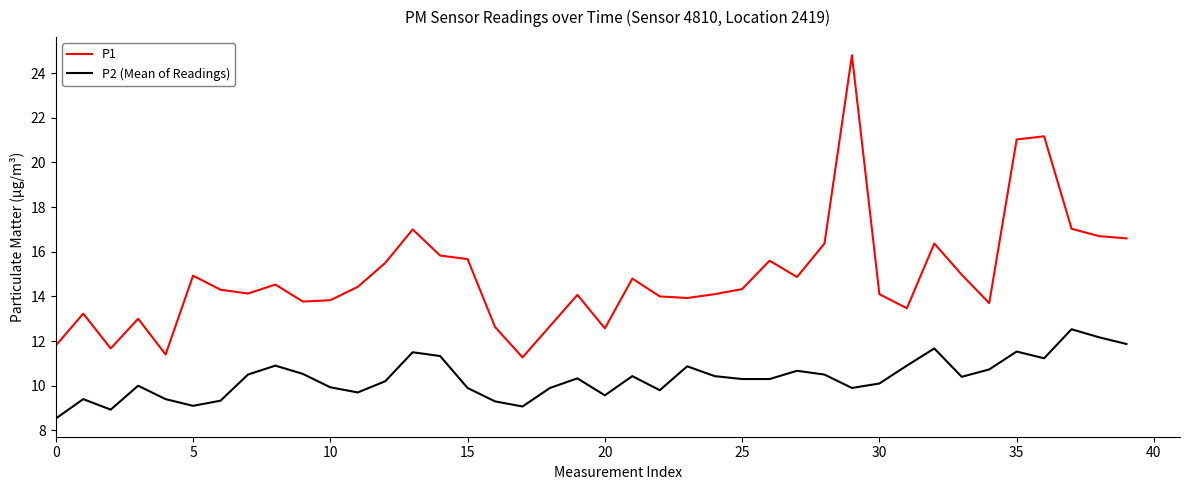

True or false: P1 and P2 (Mean of Readings) cross at least once.

False